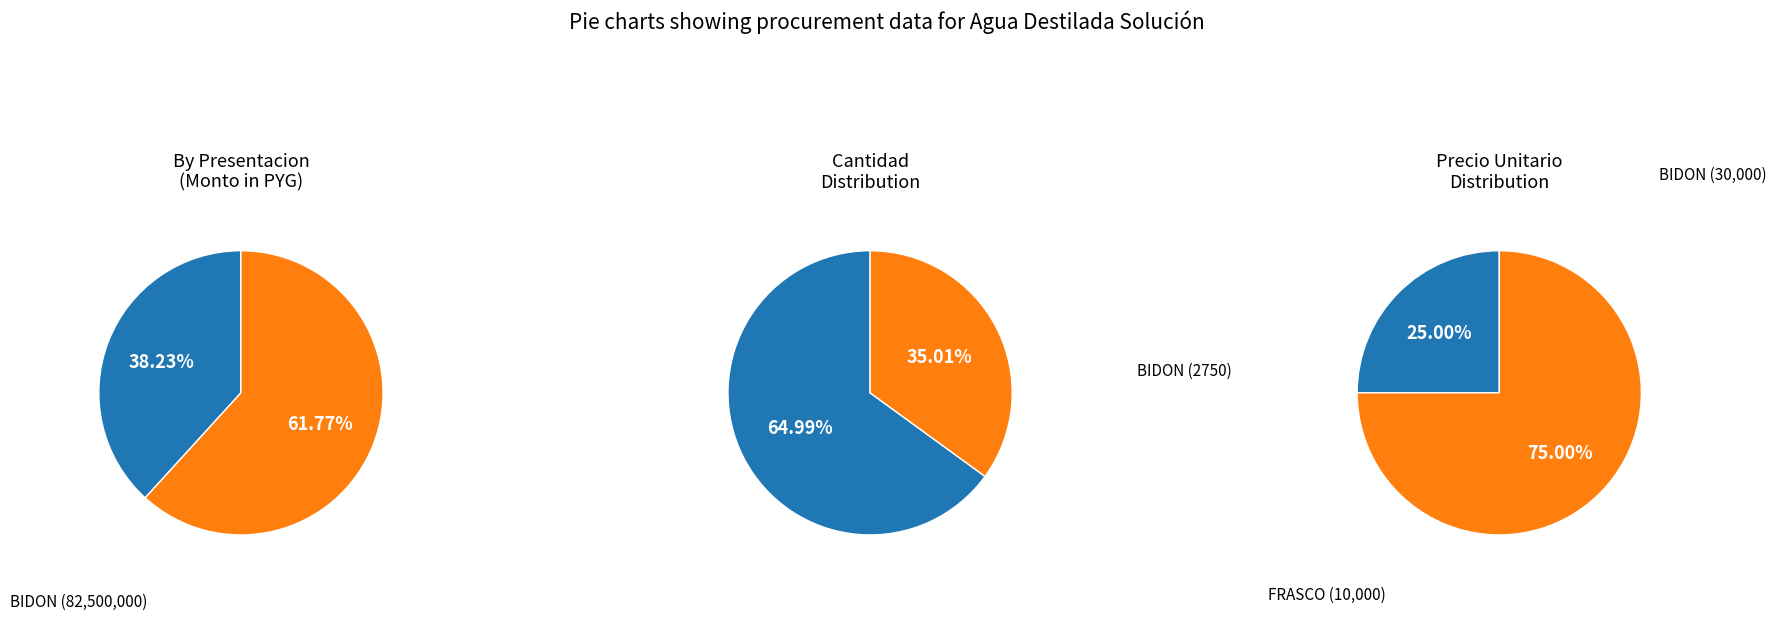

Combined, what portion of the pie is BIDON (id: kFBCnWd942dg3mM07iELNw%3D%3D) and FRASCO (id: n7BNURq3AH1g3mM07iELNw%3D%3D)?

100.0%